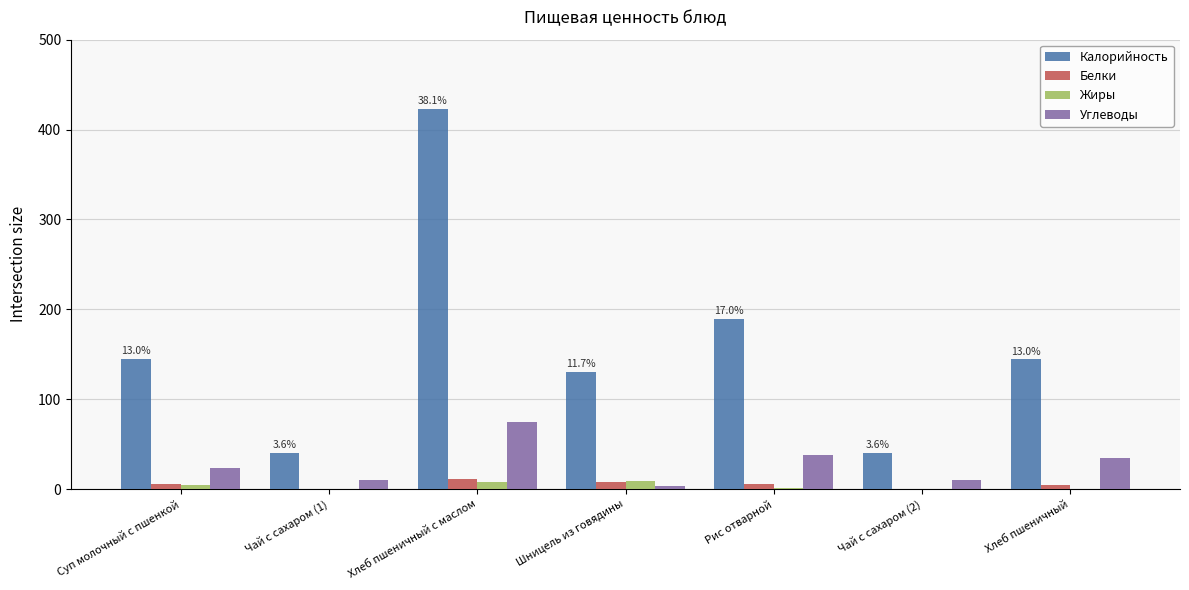

Count the number of categories in the chart.

7